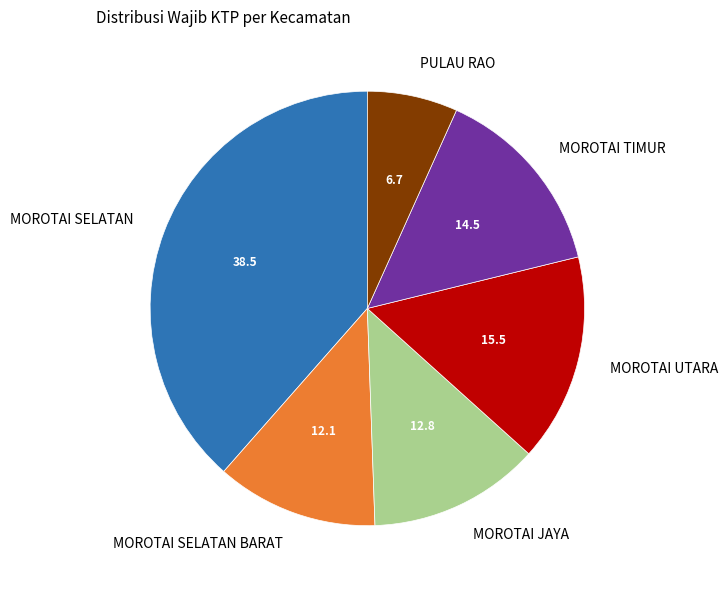

How many slices are in this pie chart?

6